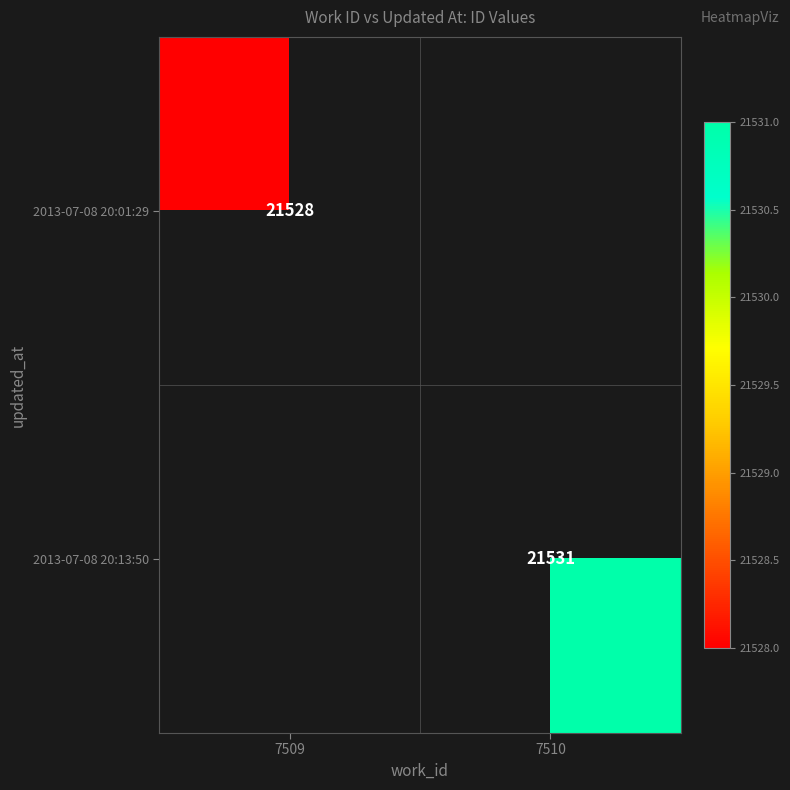

True or false: 2013-07-08 20:13:50 has a value of 36222 at 7510.

False